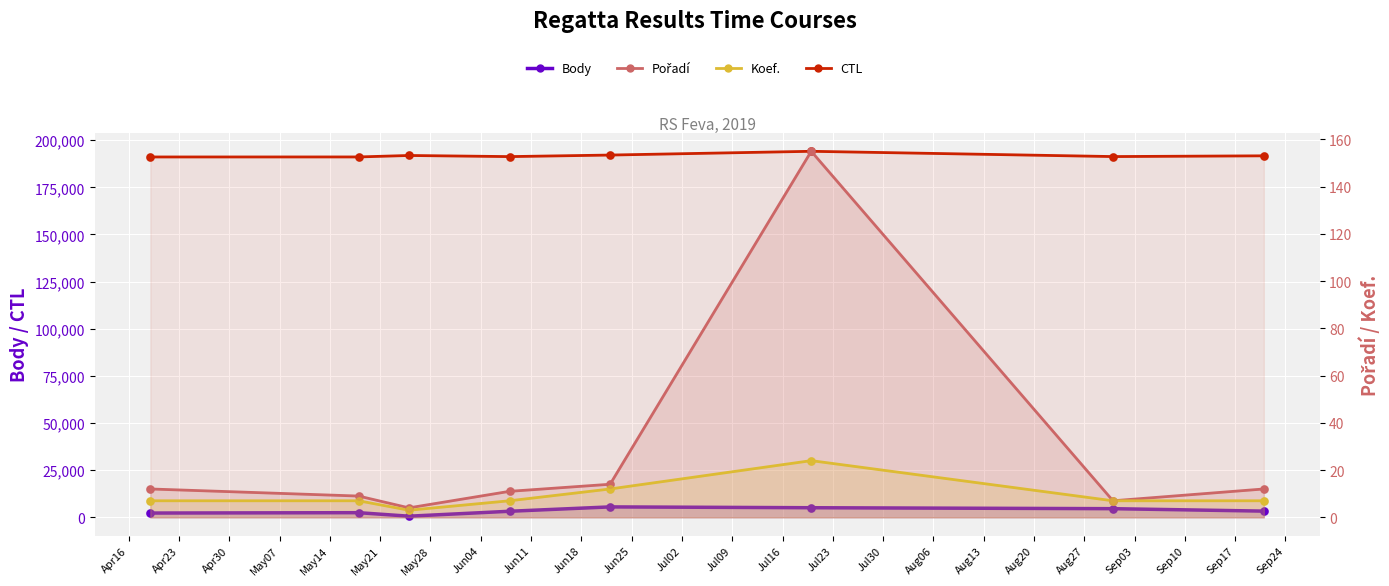

Is the value of Pořadí at May28 greater than the value of Body at May07?

No